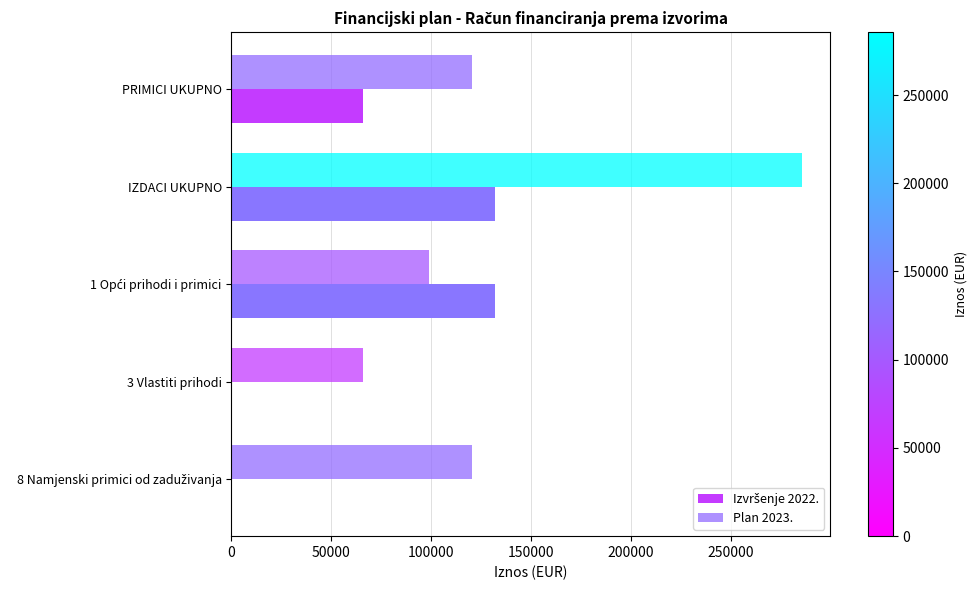

What is the greatest value displayed?

285631.5